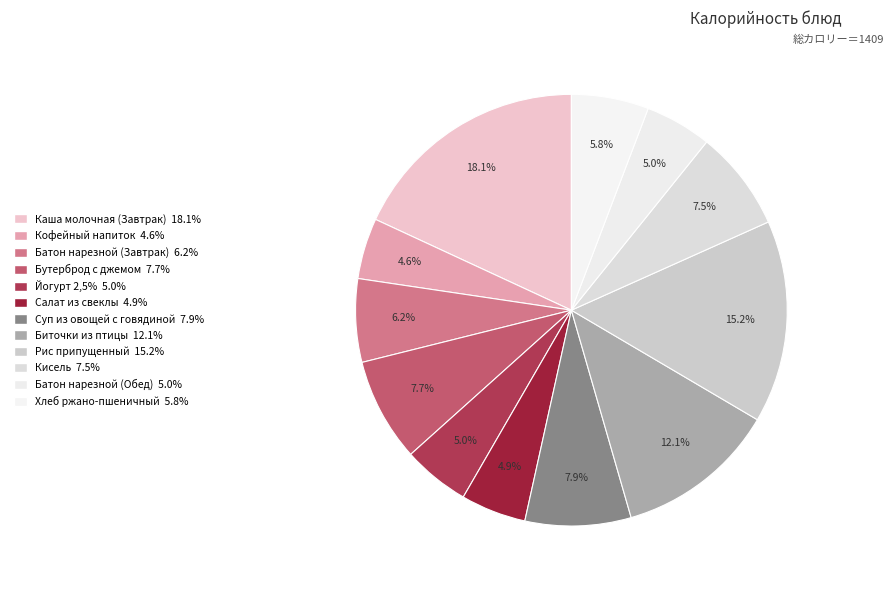

Does Йогурт 2,5% account for over 50% of the chart?

No